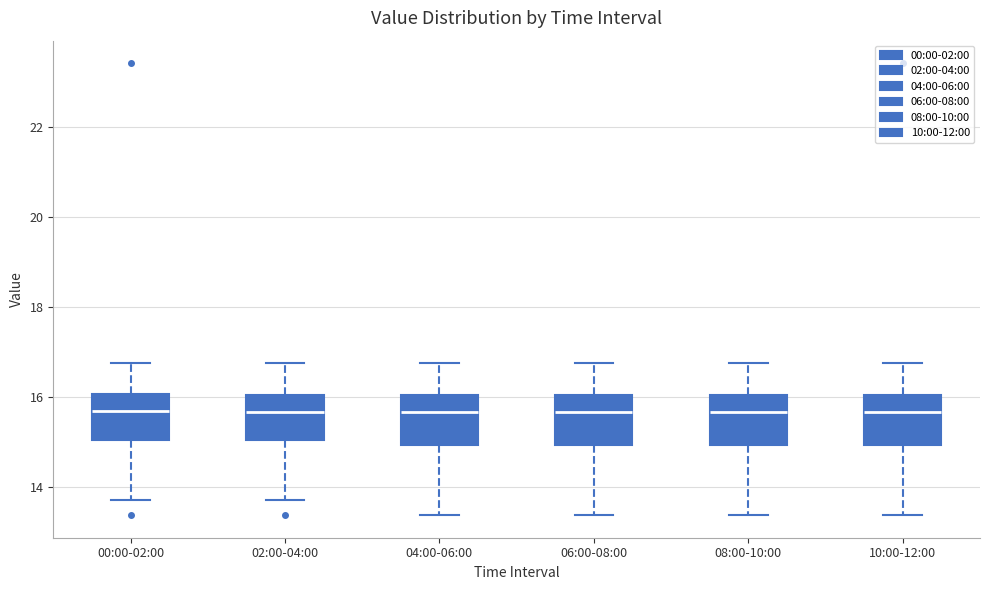

Reading left to right, read every box against the y-axis: the position of its median line, the range the box covers, and the ends of its whiskers. The values are not printed on the chart, so give them approximately, as read against the axis.

00:00-02:00: median 15.6, box 15.0 to 16.0, whiskers 13.8 to 16.8
02:00-04:00: median 15.6, box 15.0 to 16.0, whiskers 13.8 to 16.8
04:00-06:00: median 15.6, box 15.0 to 16.0, whiskers 13.4 to 16.8
06:00-08:00: median 15.6, box 15.0 to 16.0, whiskers 13.4 to 16.8
08:00-10:00: median 15.6, box 15.0 to 16.0, whiskers 13.4 to 16.8
10:00-12:00: median 15.6, box 15.0 to 16.0, whiskers 13.4 to 16.8